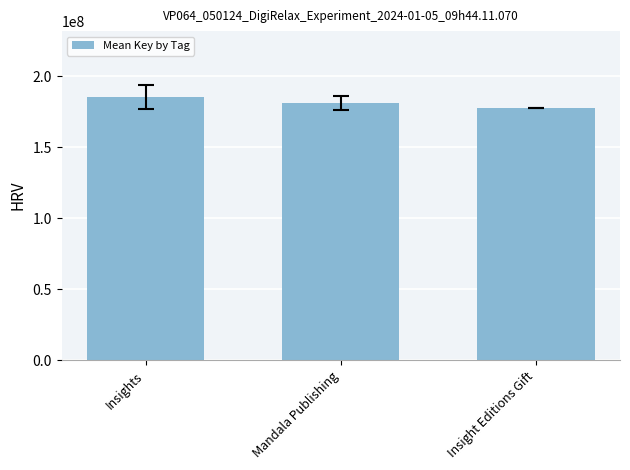

Count the number of data series in this chart.

1